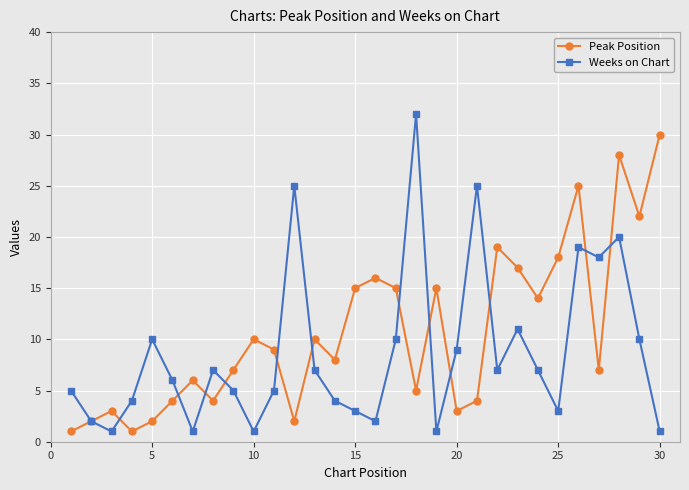

What is the difference between the maximum and second lowest values in the Weeks on Chart series?

31